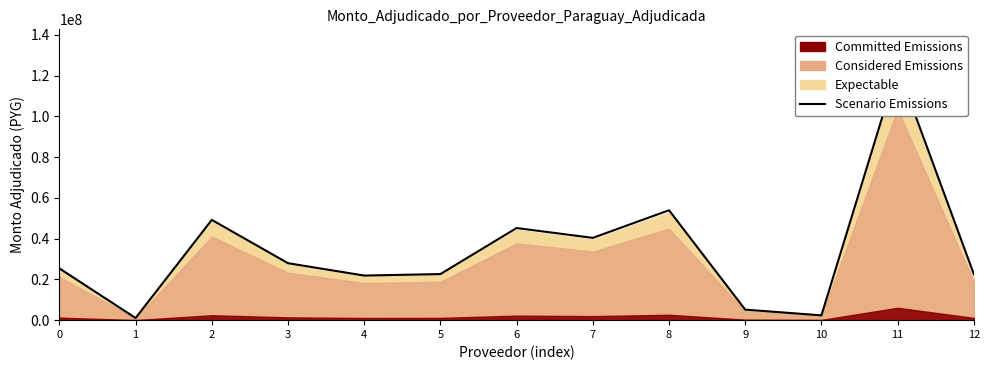

How many lines are shown in the chart?

1